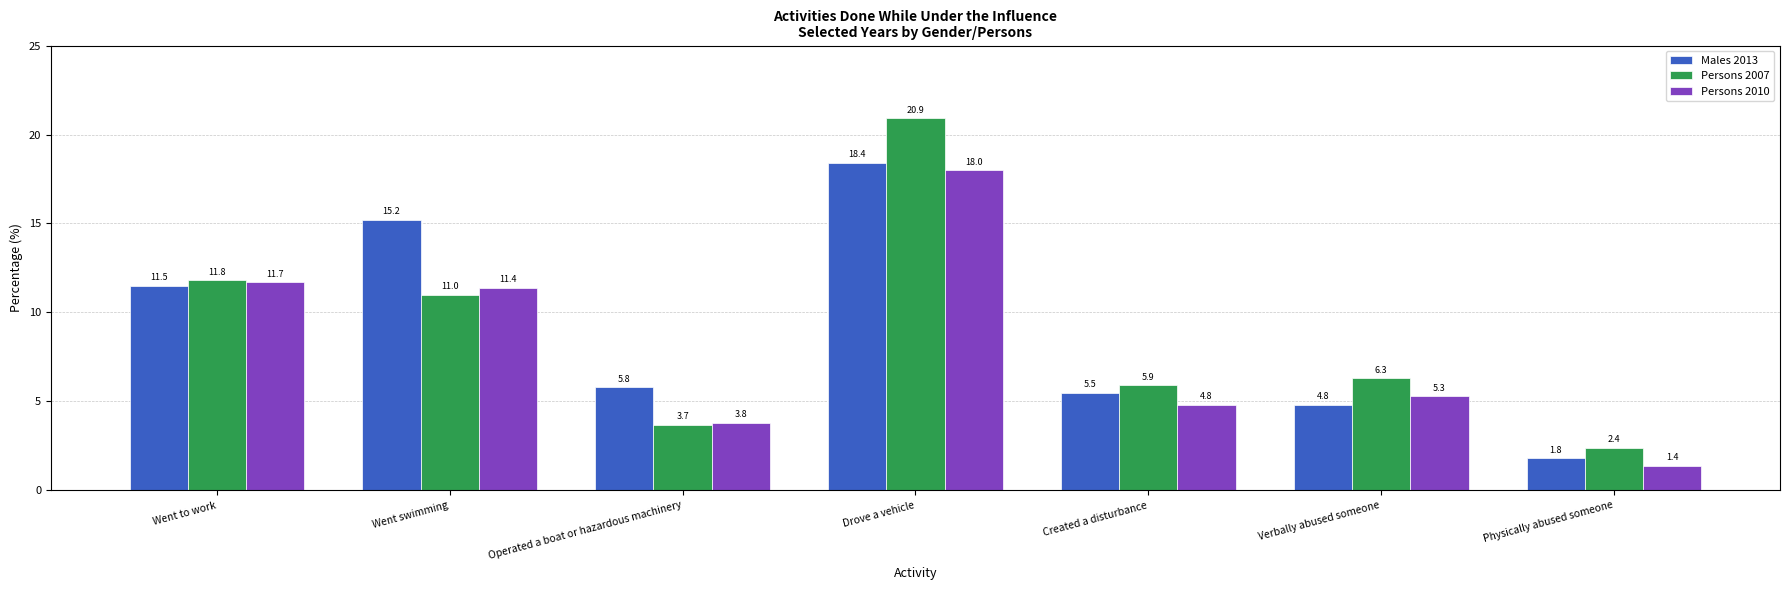

List the labels in order of Males 2013 value, smallest first.

Physically abused someone, Verbally abused someone, Created a disturbance, Operated a boat or hazardous machinery, Went to work, Went swimming, Drove a vehicle